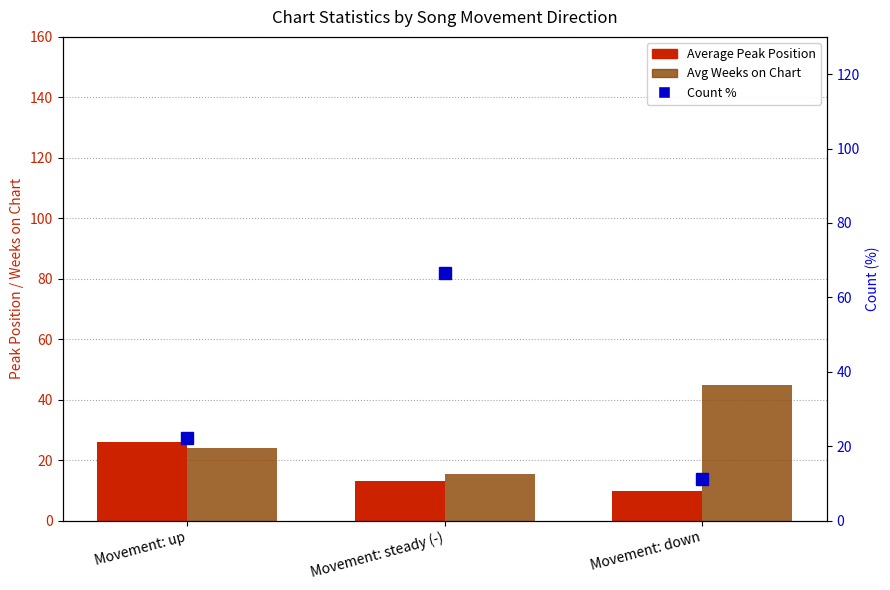

How many data points does each series have?

3